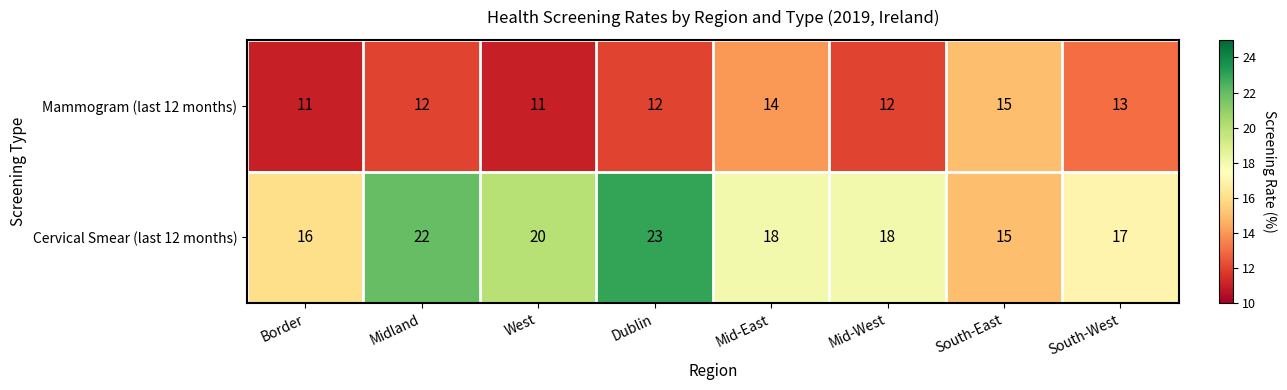

How many series are shown in this chart?

2